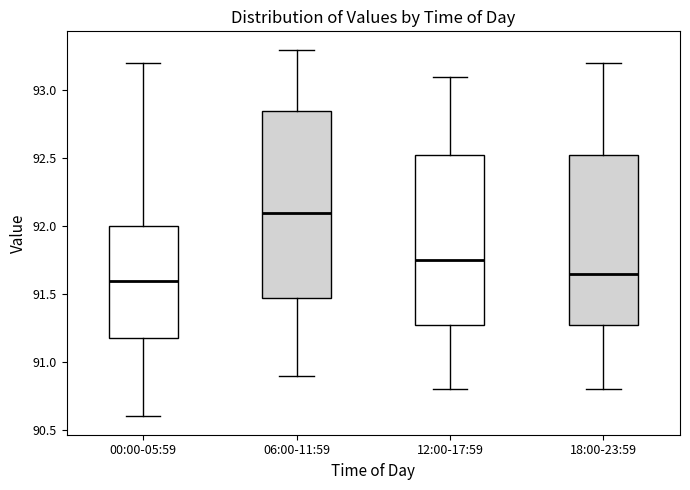

Comparing the boxes themselves (not the whiskers), which one is the tallest?

06:00-11:59